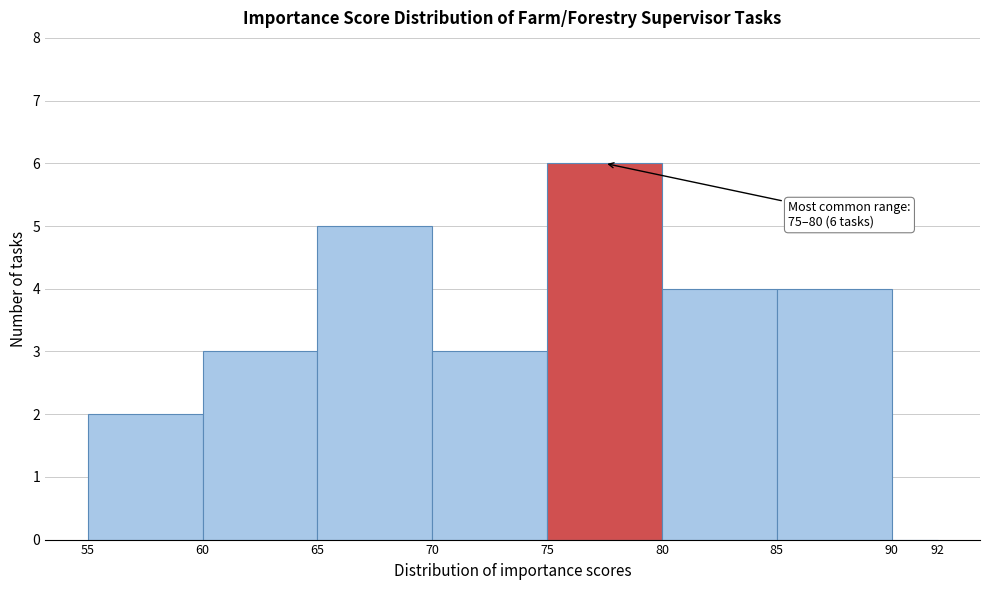

Which range on the x-axis has the tallest bar?

75 to 80